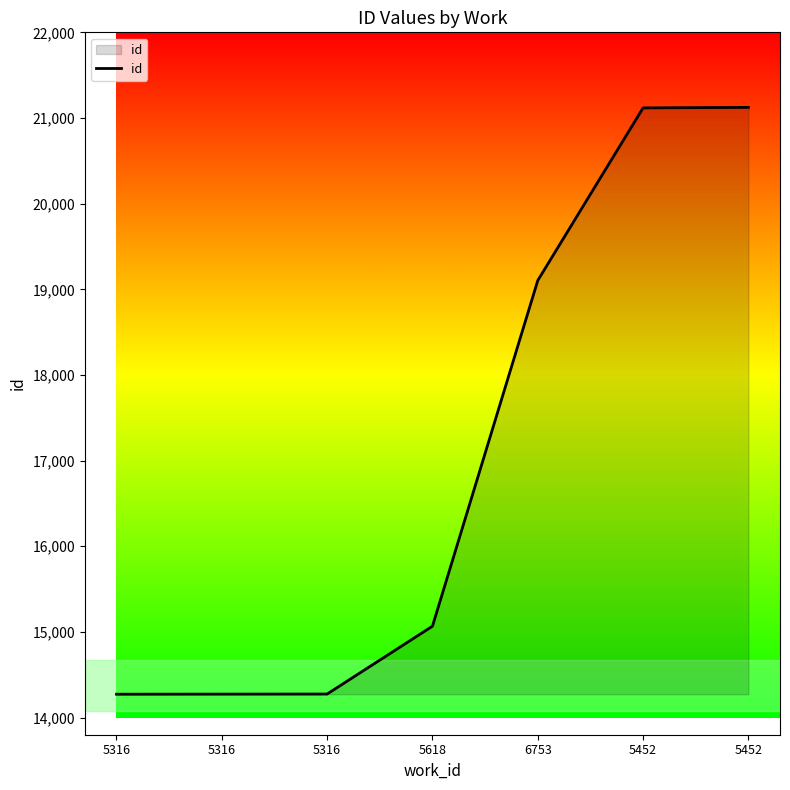

Which label corresponds to the largest value in the chart?

5452